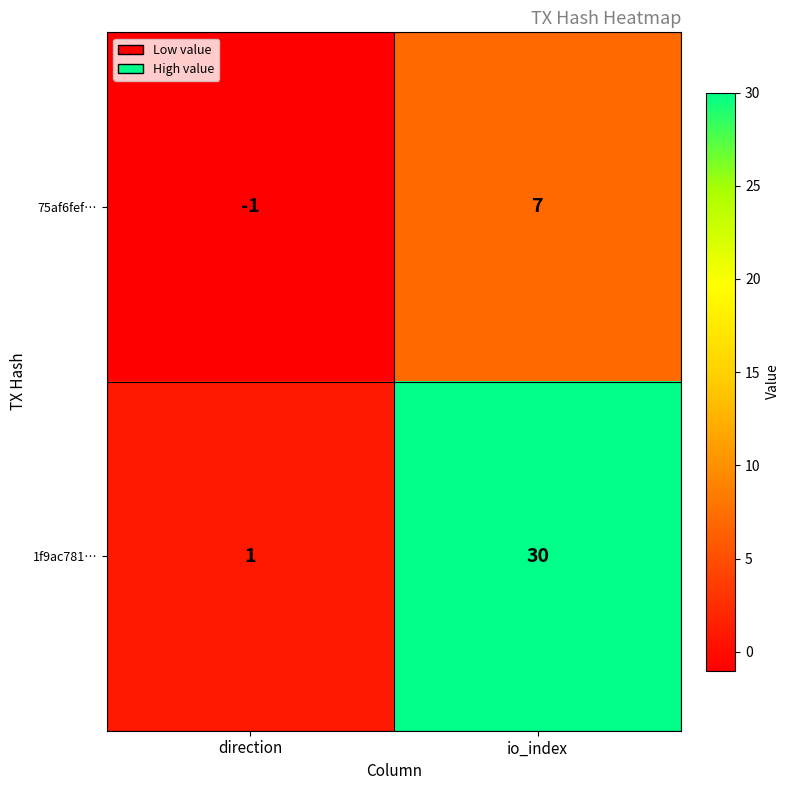

Reading left to right, transcribe all the data shown in this chart.

75af6fef…: direction=-1	io_index=7
1f9ac781…: direction=1	io_index=30